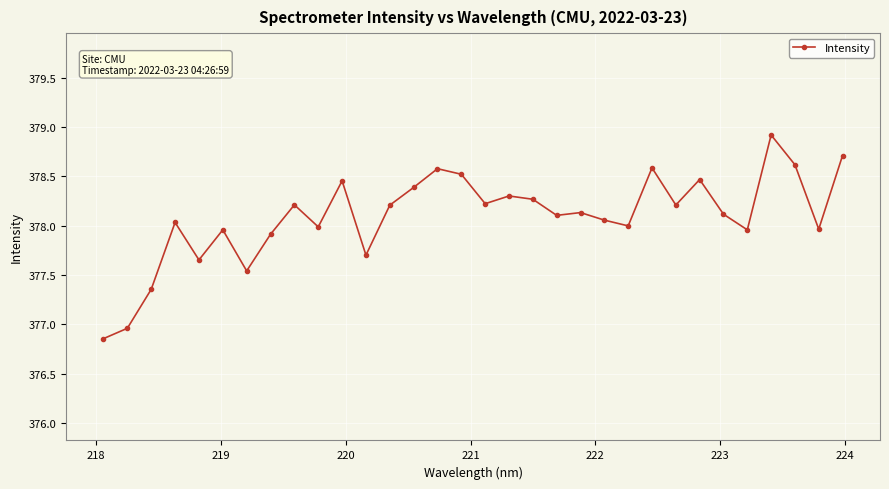

What is the value of the 17th point from the left?

378.2